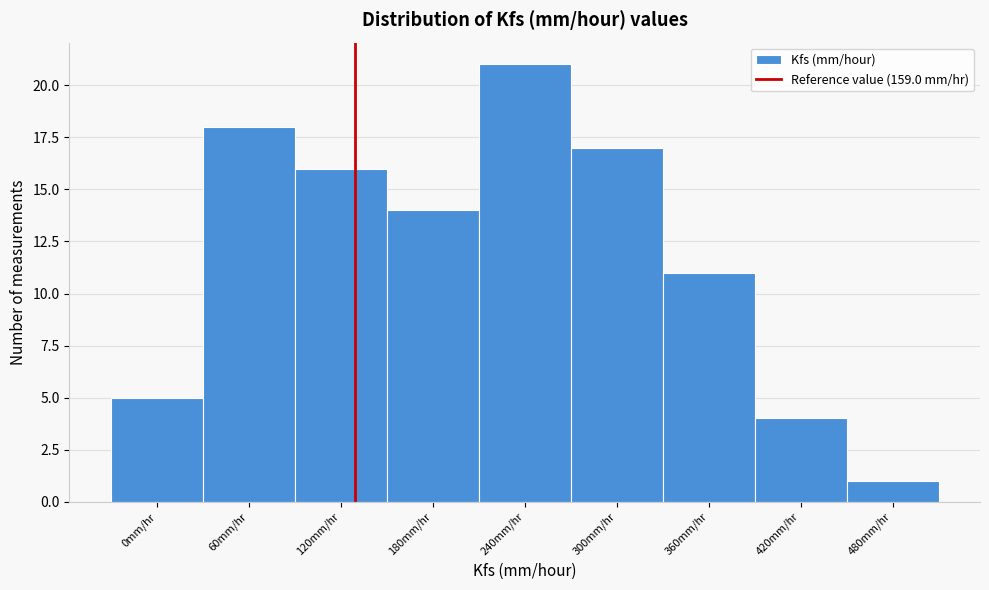

Reading left to right, transcribe all the data shown in this chart.

5	18	16	14	21	17	11	4	1